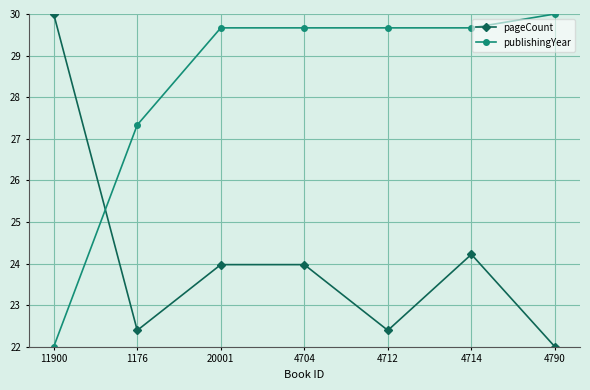

What is the sum of all publishingYear values?

198.0